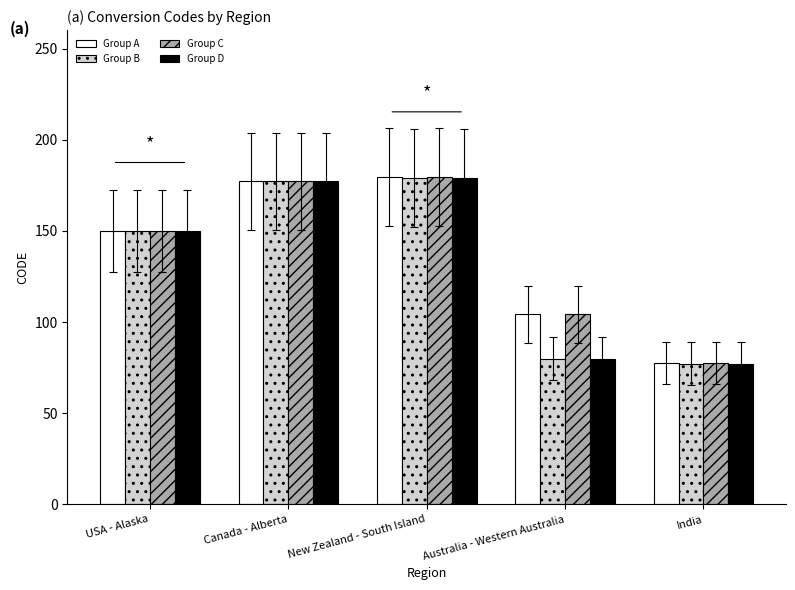

The value of Group D at Australia - Western Australia is 79.9. True or false?

True